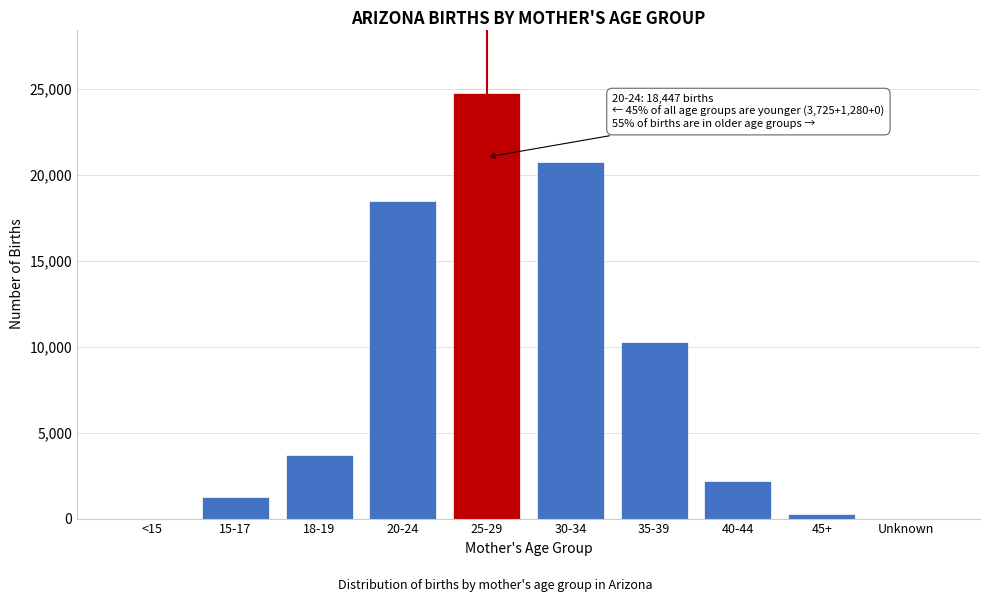

Reading left to right, extract all data points from this chart.

<15=0	15-17=1280	18-19=3725	20-24=18447	25-29=24736	30-34=20747	35-39=10262	40-44=2193	45+=240	Unknown=0